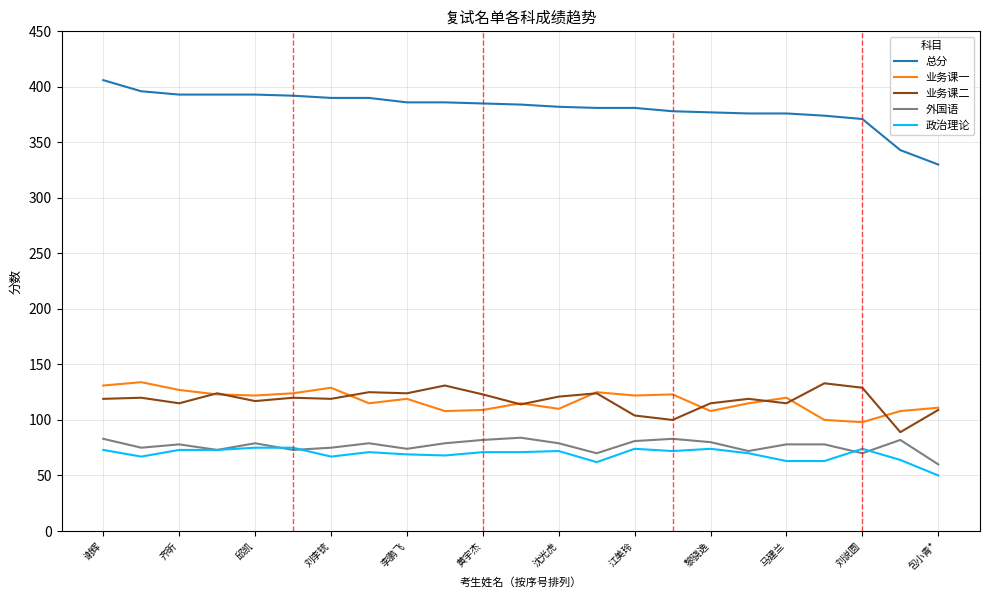

Which series has the widest spread of values?

总分